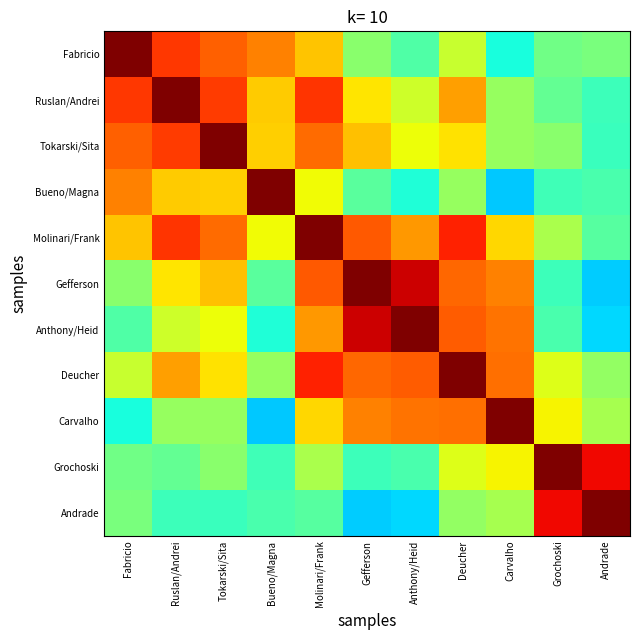

What is the smallest value displayed?

0.3